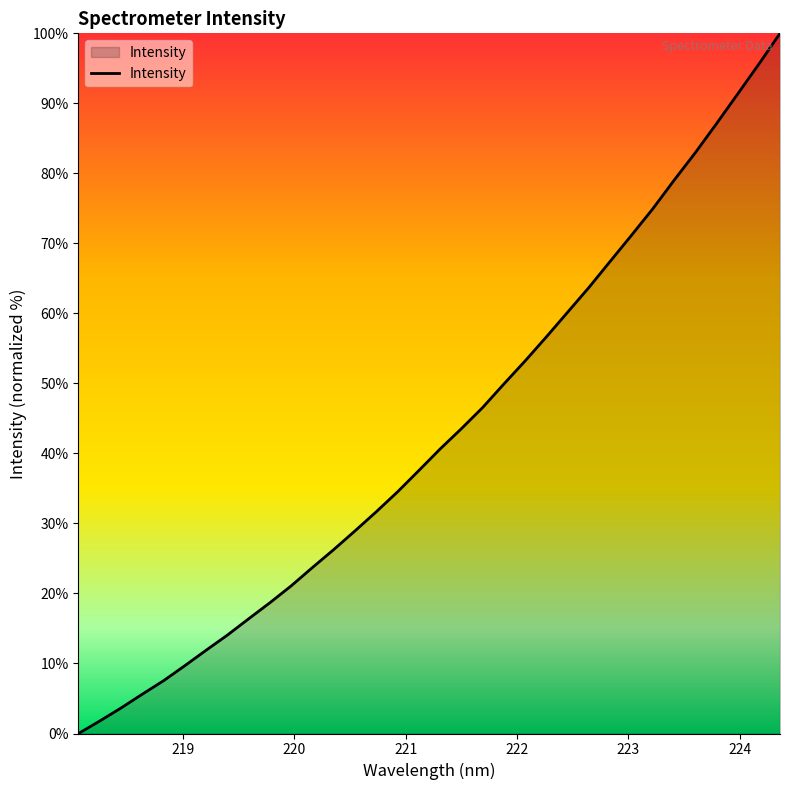

What is the greatest value displayed?

100.0